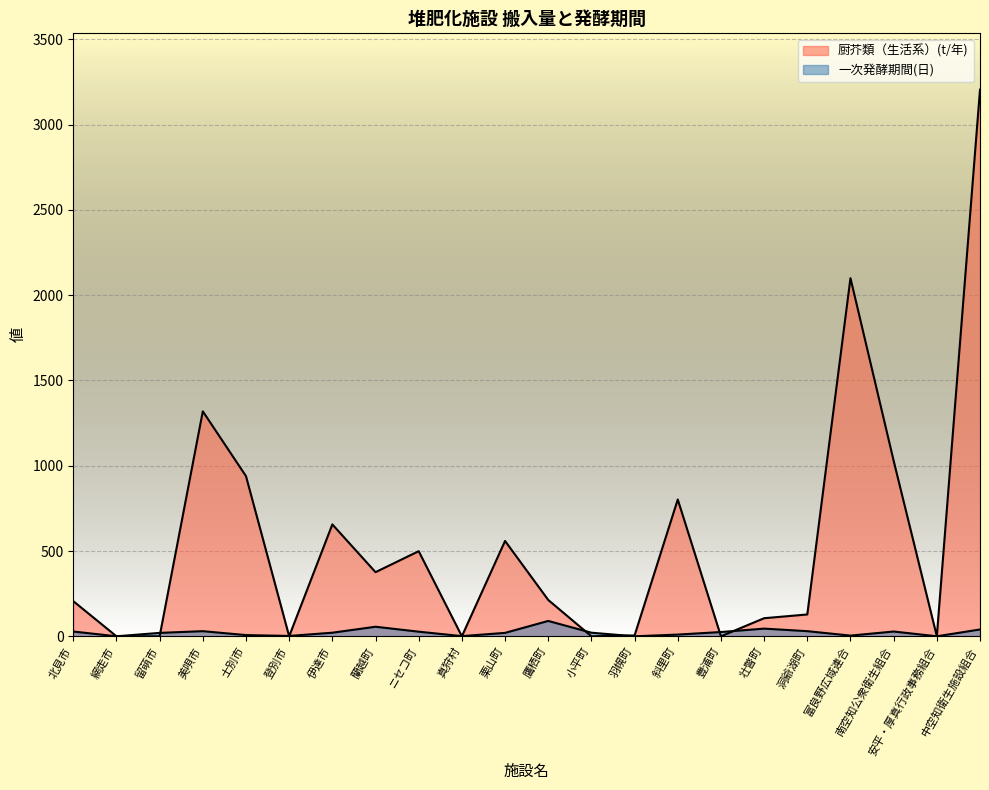

How many data points does each series have?

22